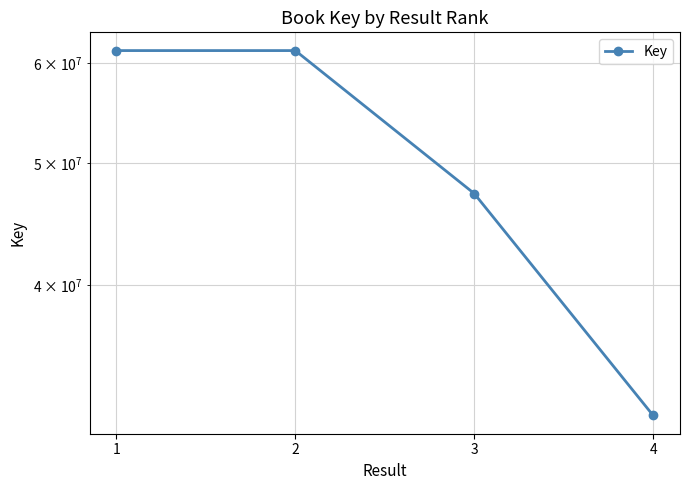

Reading left to right, transcribe all the data shown in this chart.

61414218	61413562	47278320	31499511